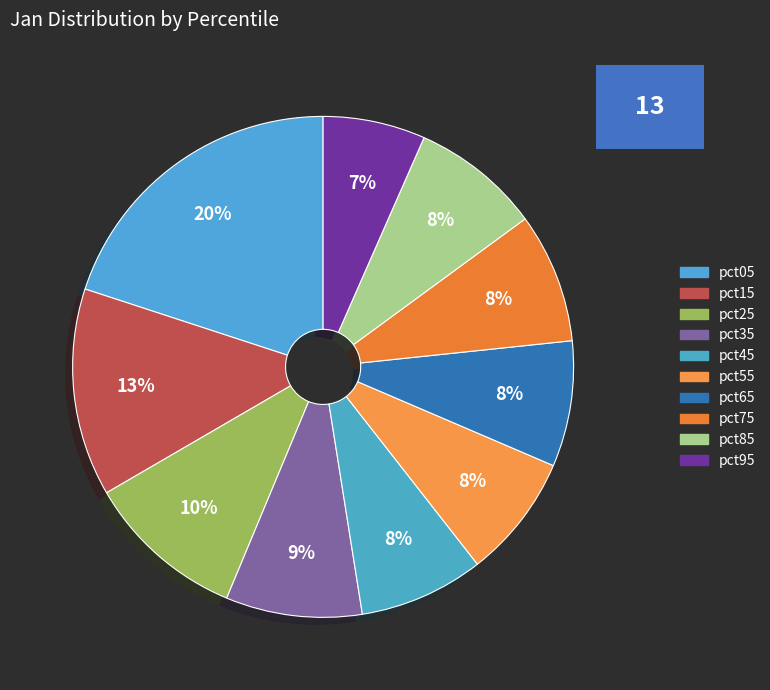

What portion of the pie excludes pct95?

93.4%